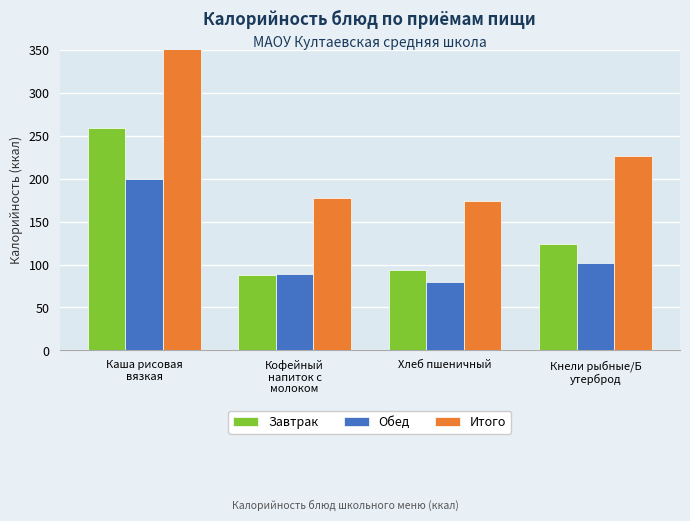

How many values in the Завтрак series exceed 124?

1